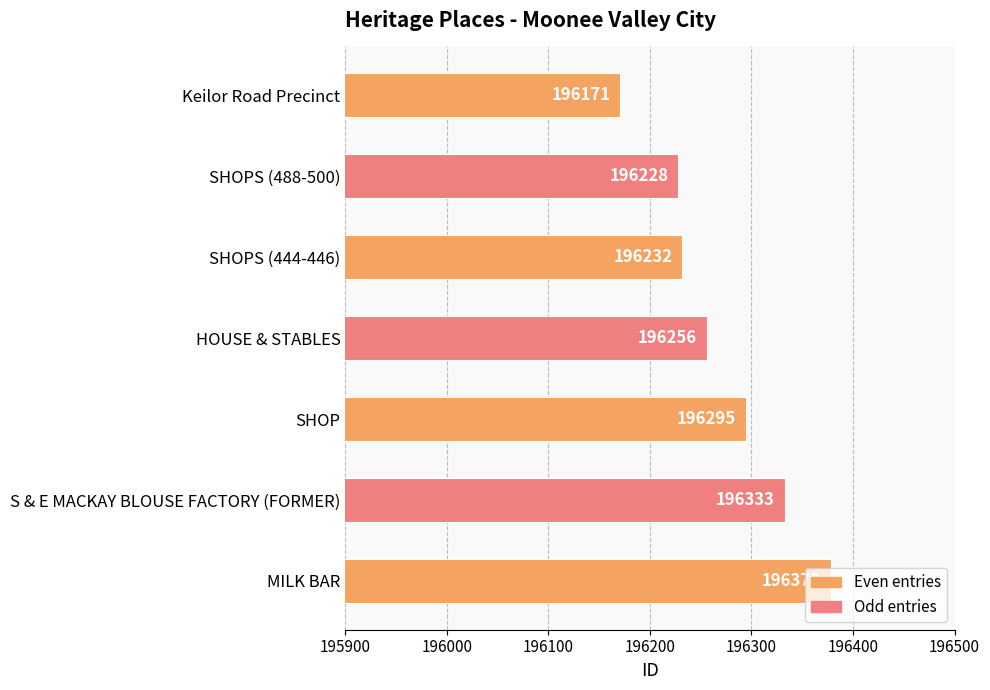

Is it true that the value at Keilor Road Precinct is 290733?

False